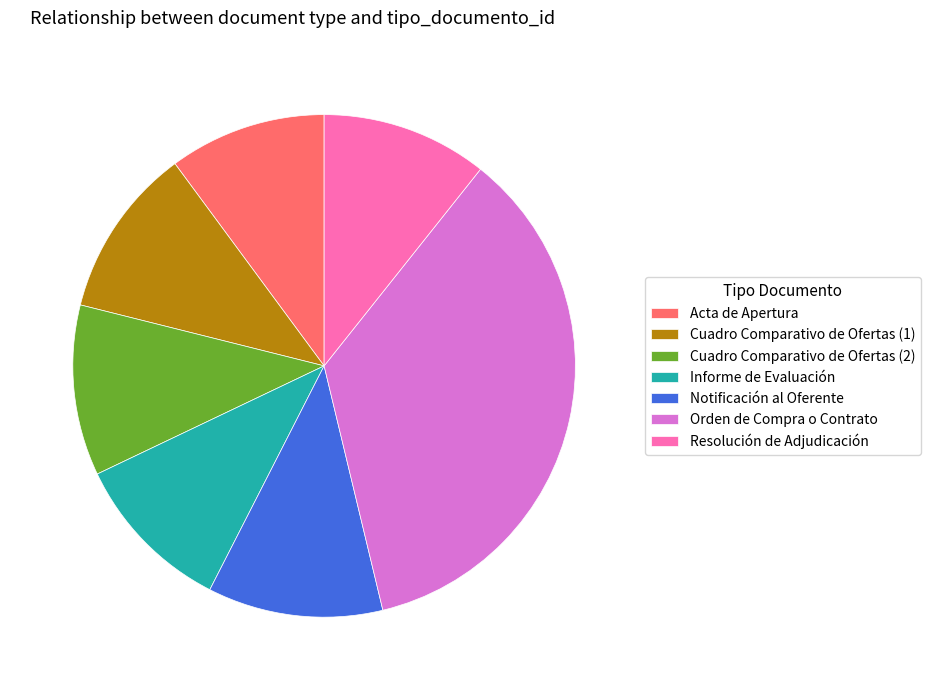

How many segments does this pie chart have?

7